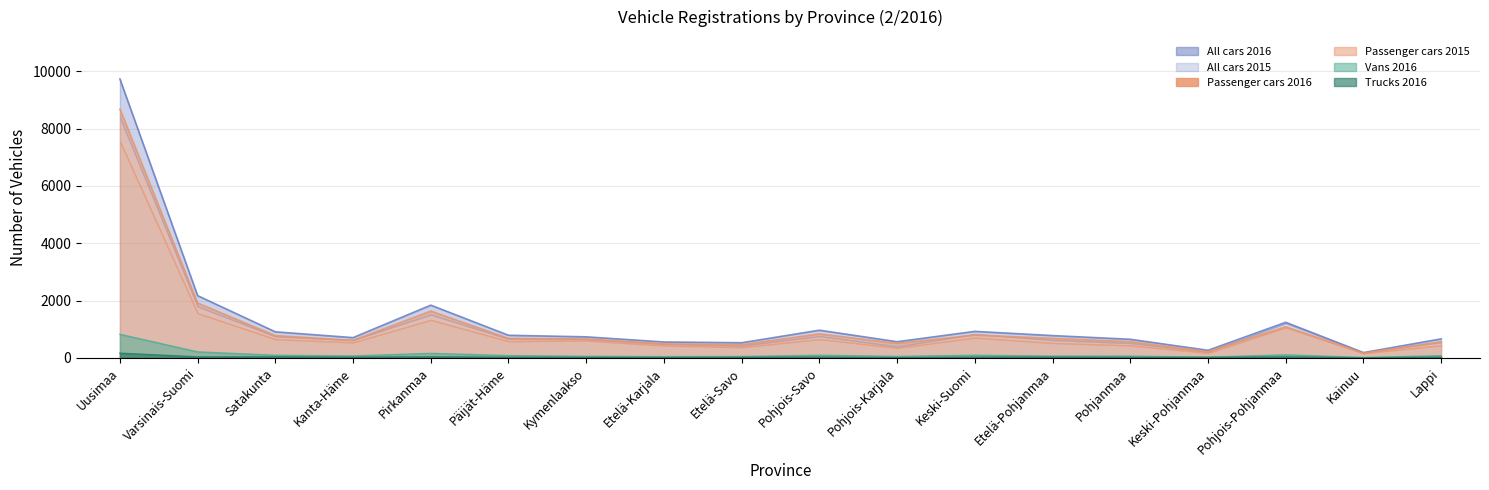

True or false: All cars 2015 has more than 2 points higher than both neighbors.

True